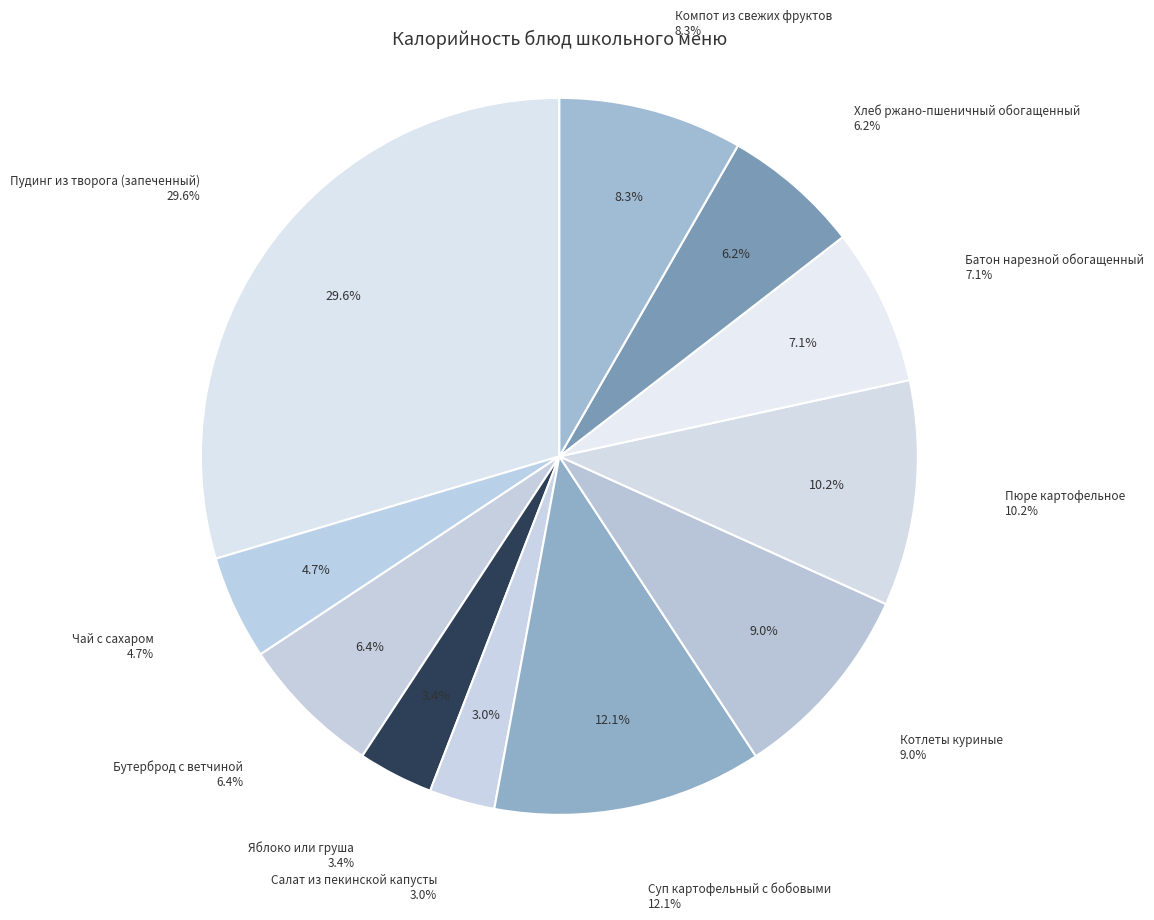

How many segments does this pie chart have?

11